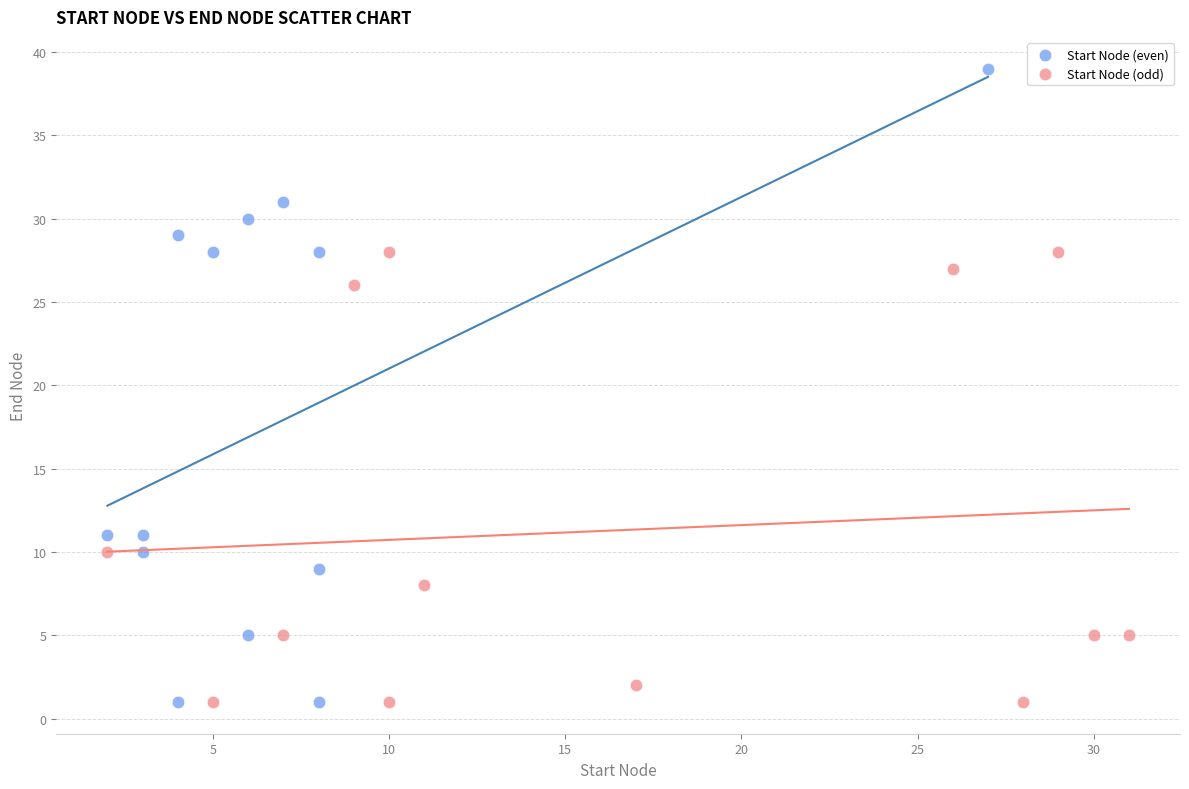

Which series has the widest spread of Y values?

Start Node (even)